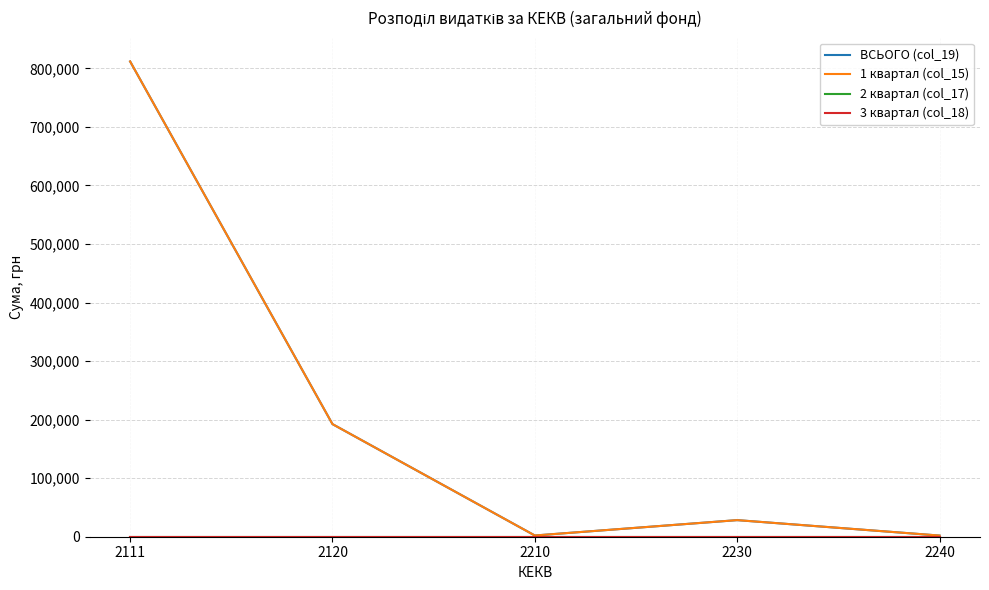

Which category has the highest value across all series?

2111